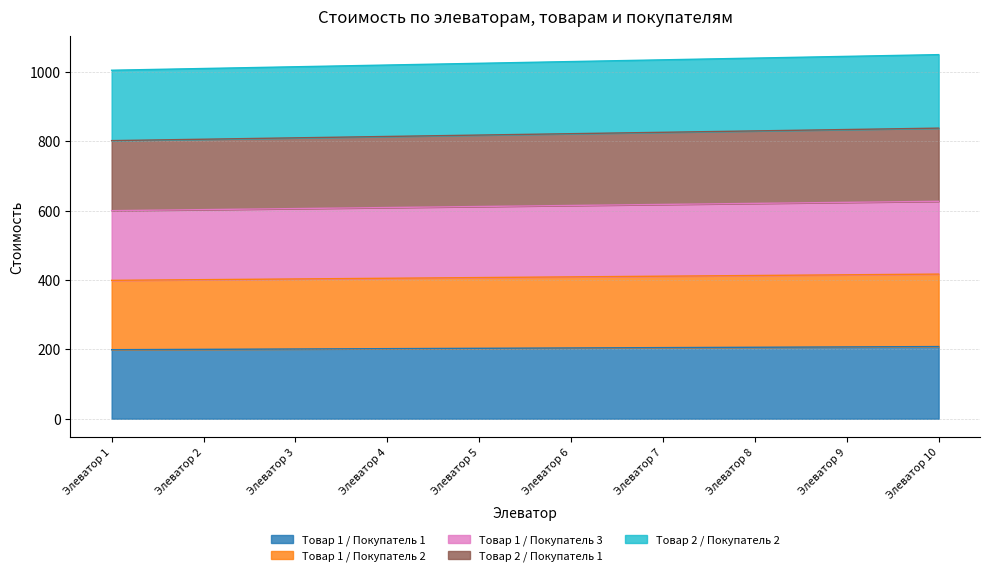

True or false: Товар 1 / Покупатель 1 has more than 2 interior local peaks.

False